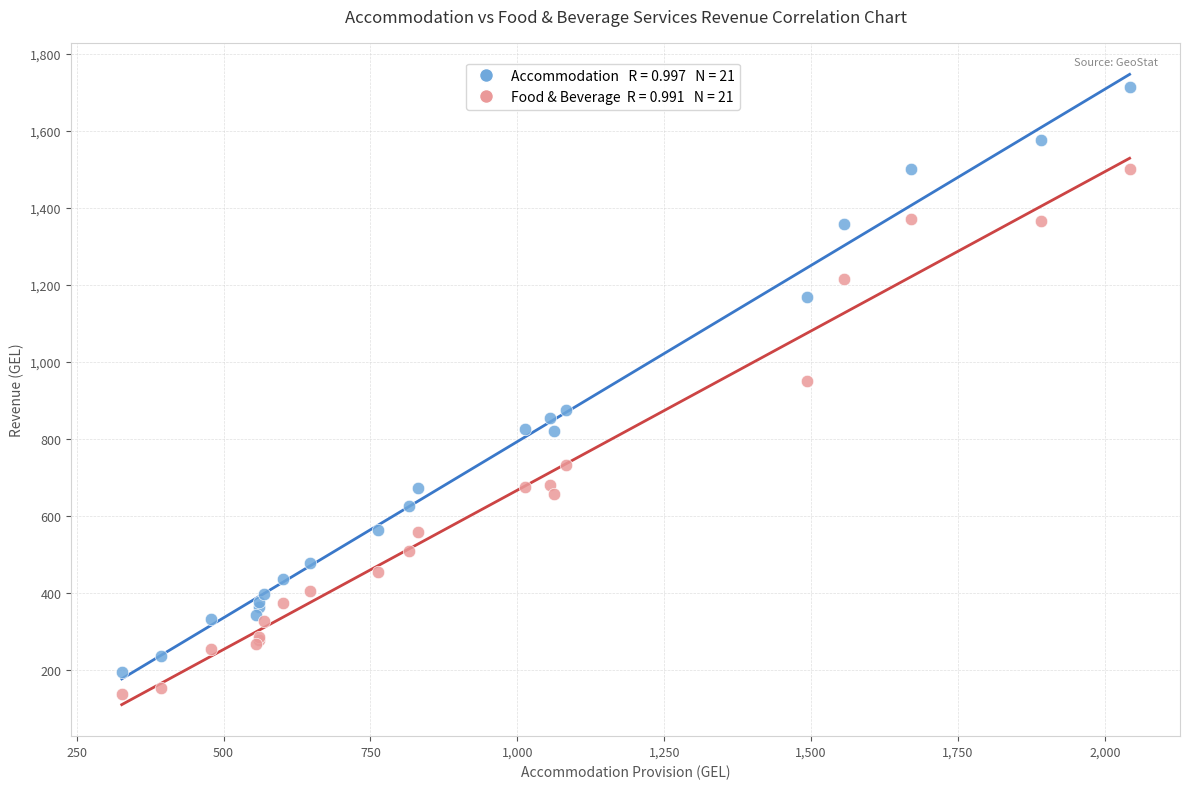

Across all series, what Y value is closest to 925?

950.3